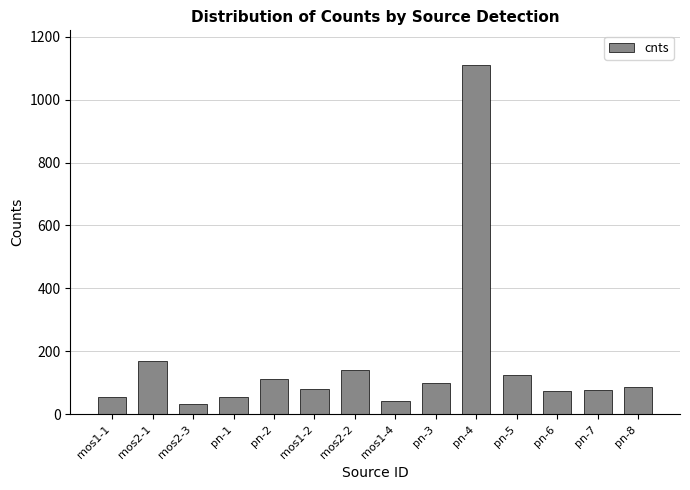

What is the change in value from mos1-1 to pn-2?

+57.4